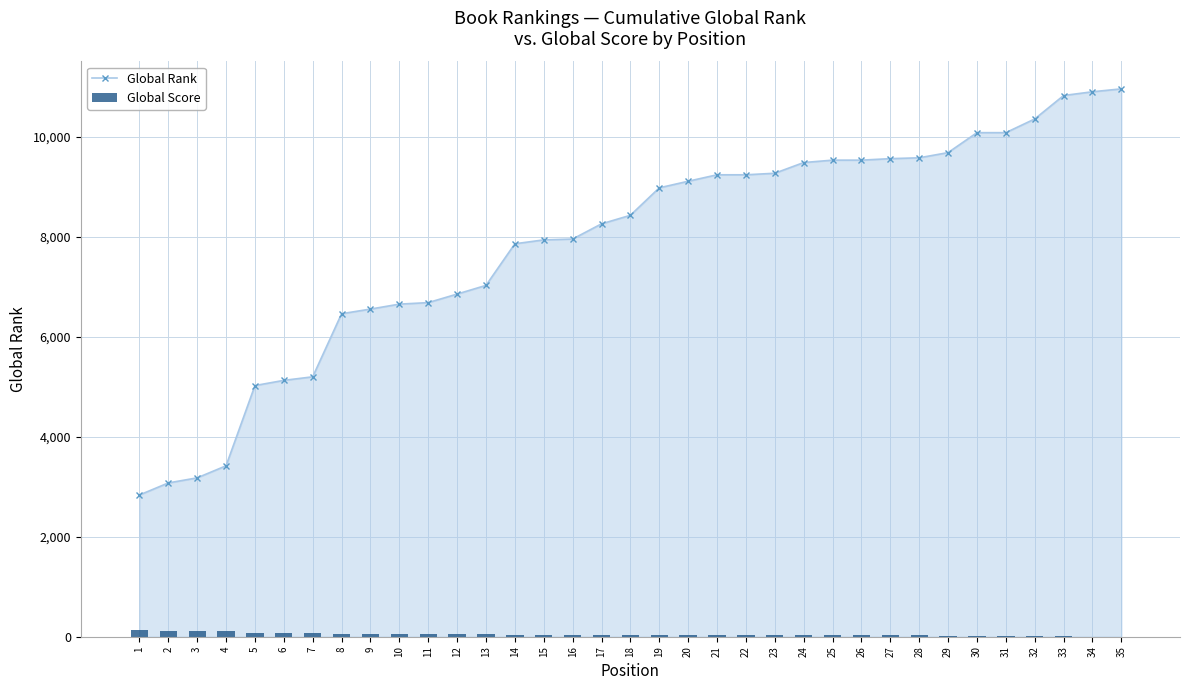

What is the value of the Global Score bar at the 31st from the left?

19